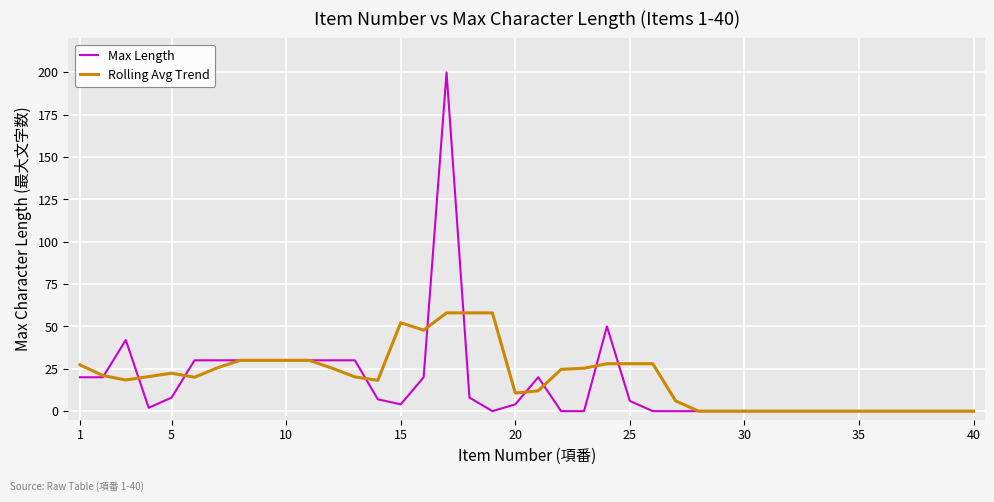

True or false: Max Length has more than 1 interior local peaks.

True